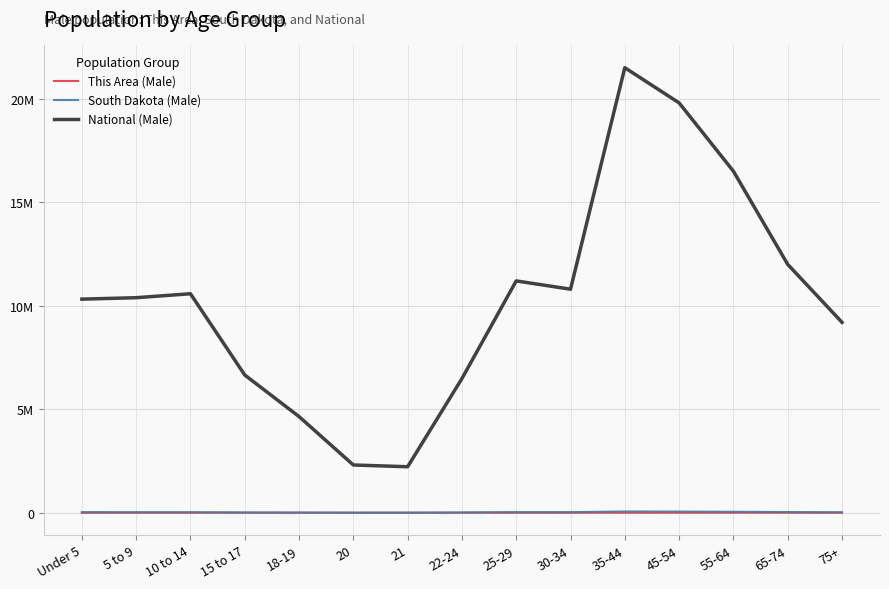

Does the chart have visible grid lines?

Yes